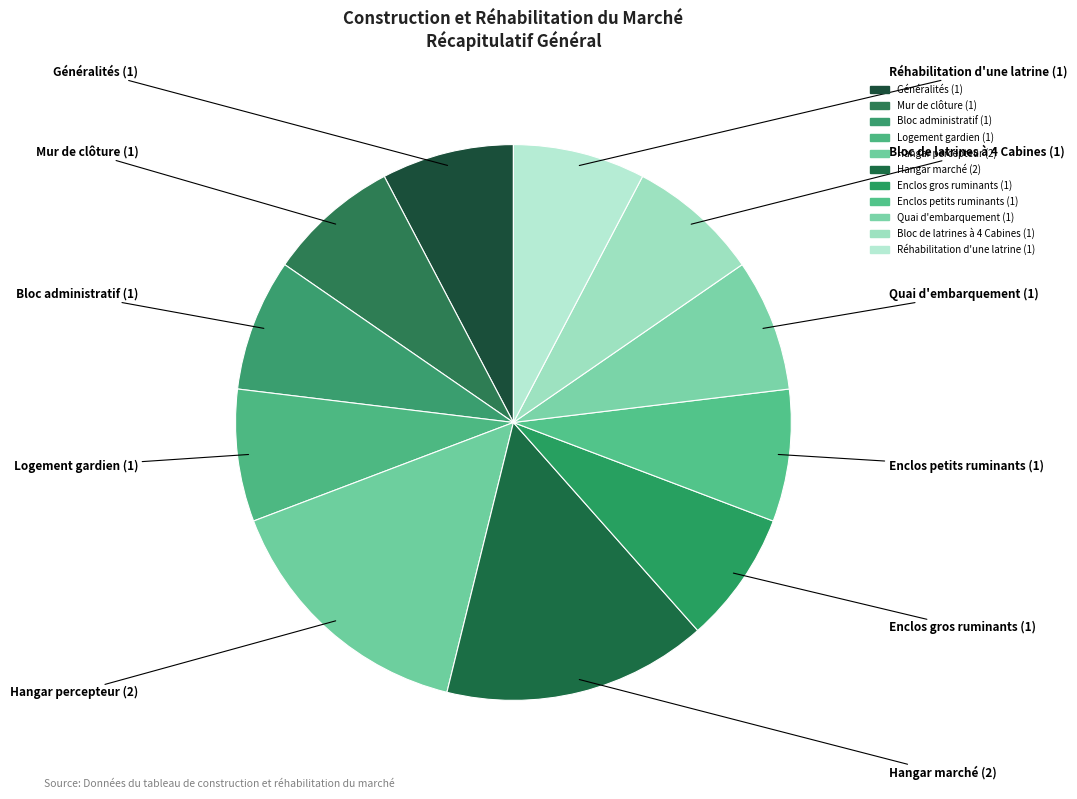

How many slices are in this pie chart?

11